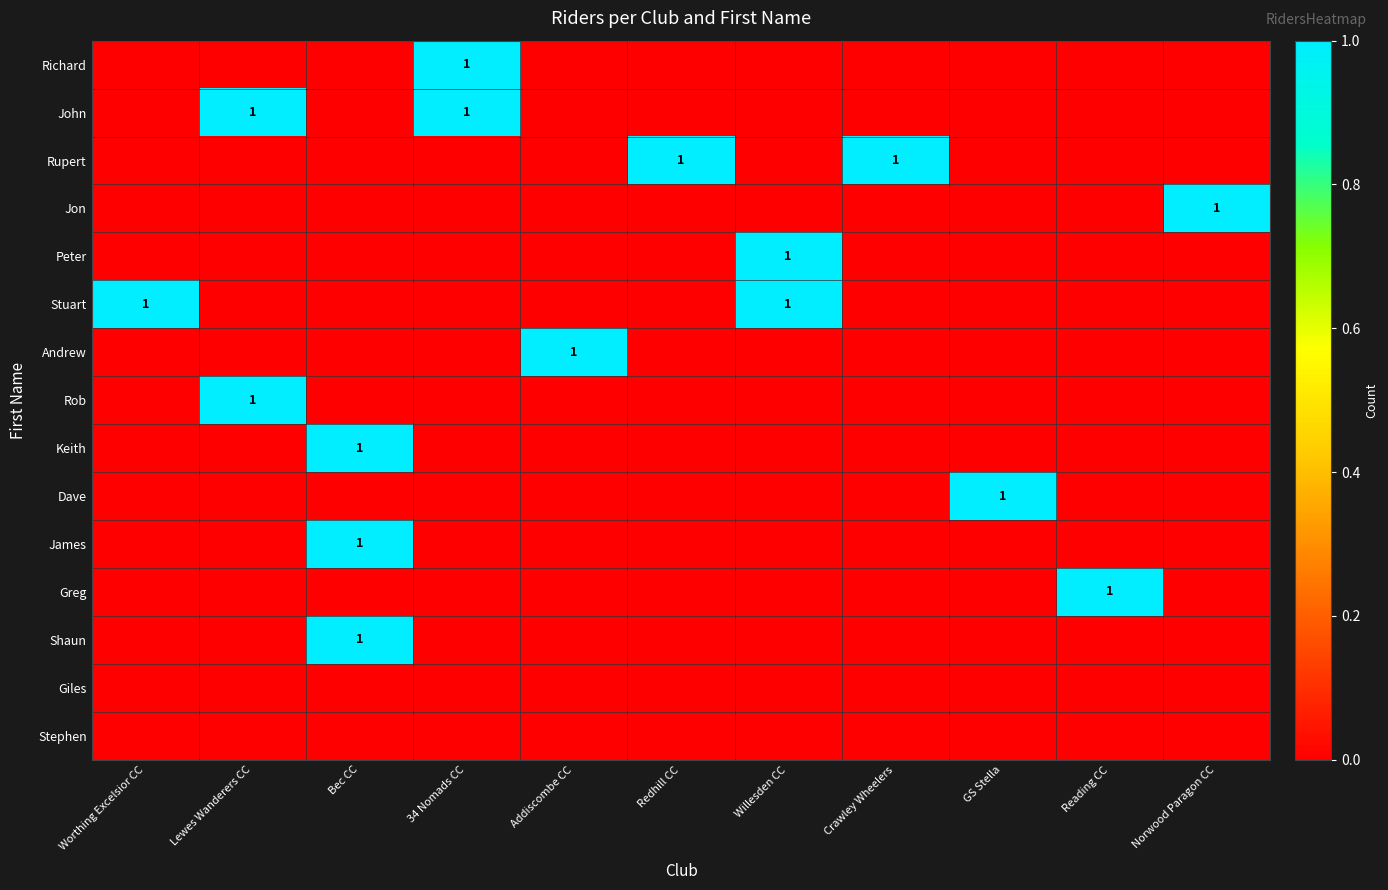

At how many categories does at least one series exceed 0?

11